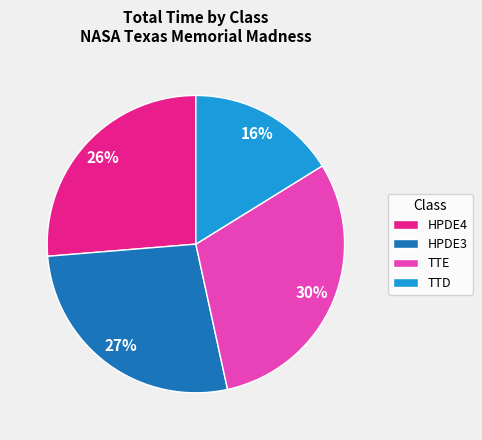

Which category has the biggest portion of the pie?

TTE